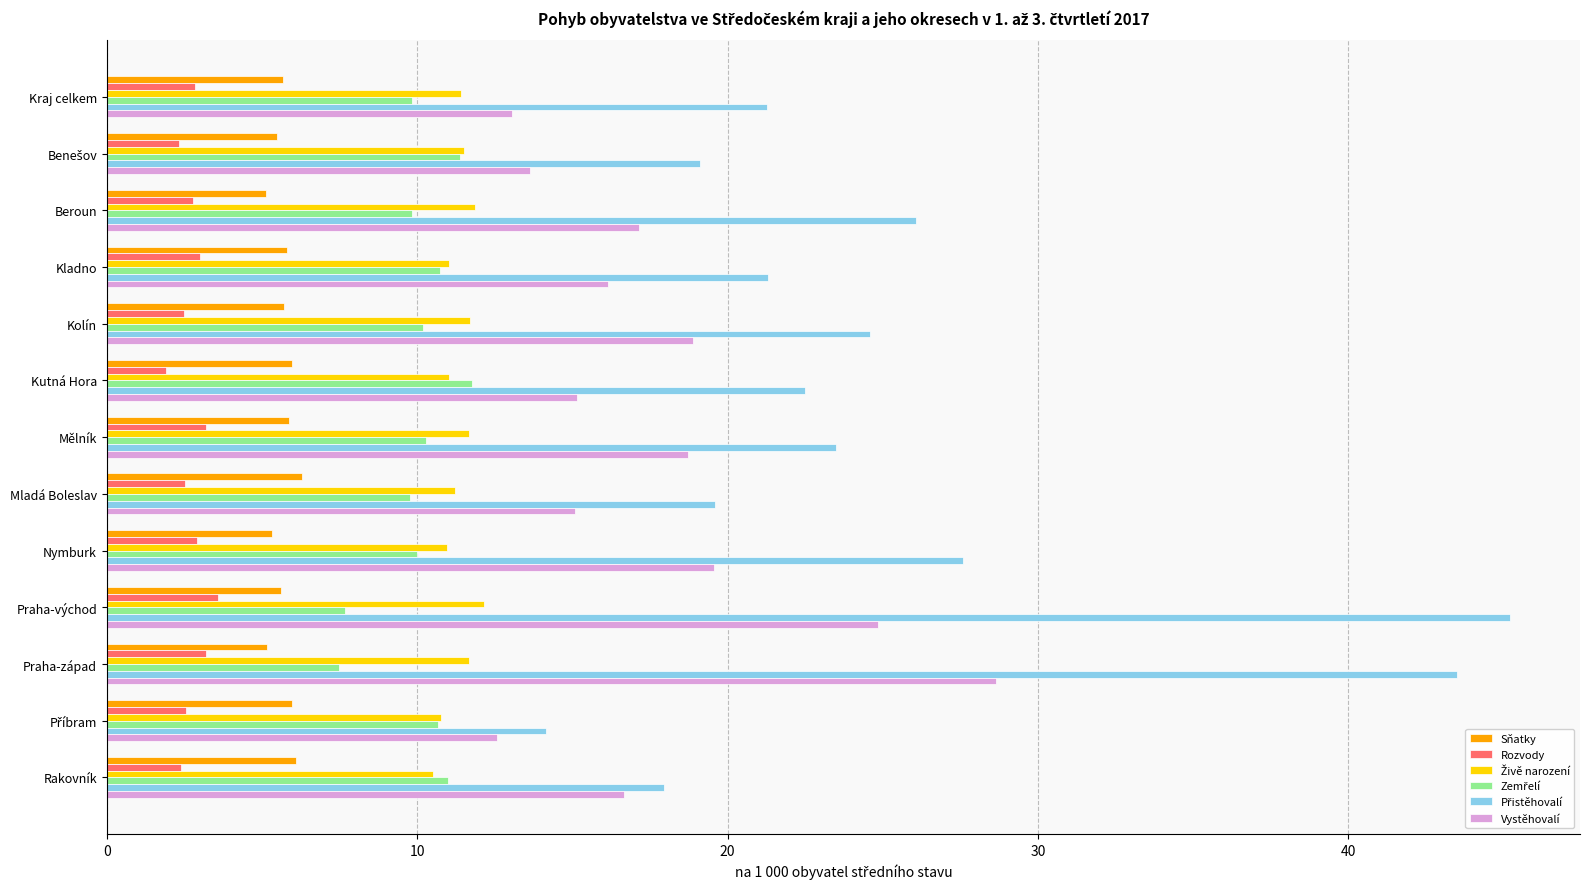

How many series are shown in this chart?

6